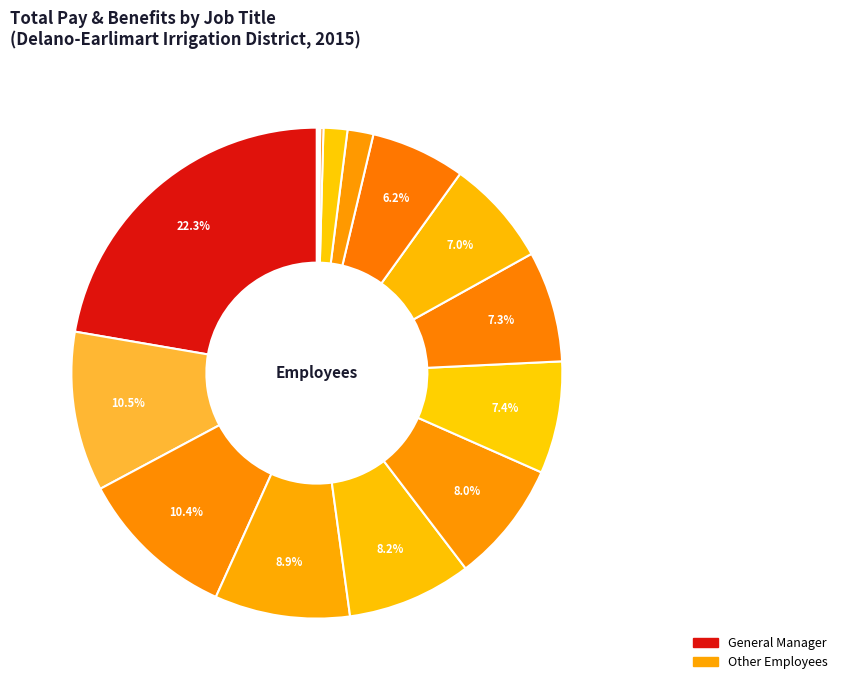

Does any single category account for the majority?

No